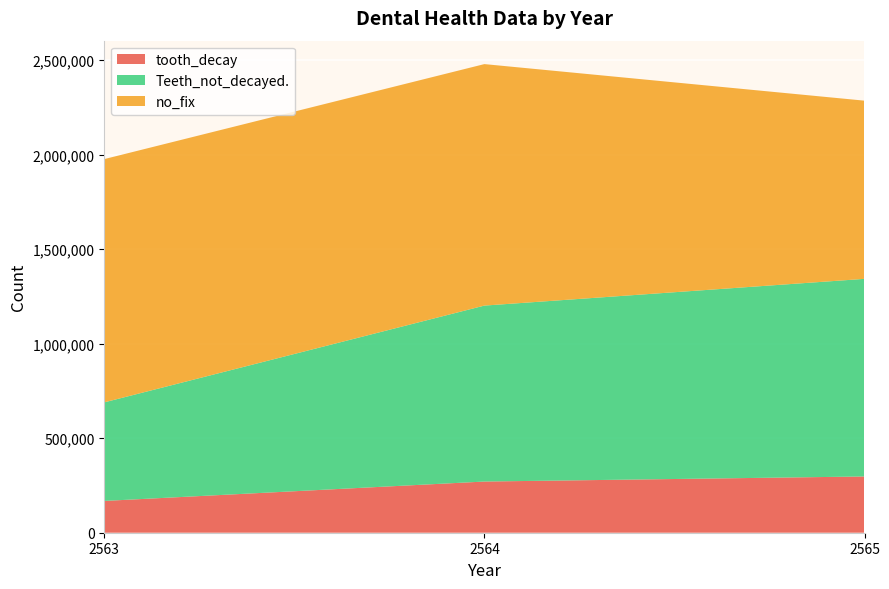

Reading left to right, what are all the values shown in this chart?

tooth_decay: 168229	270841	297687
Teeth_not_decayed.: 521647	931063	1045718
no_fix: 1287213	1277899	942888